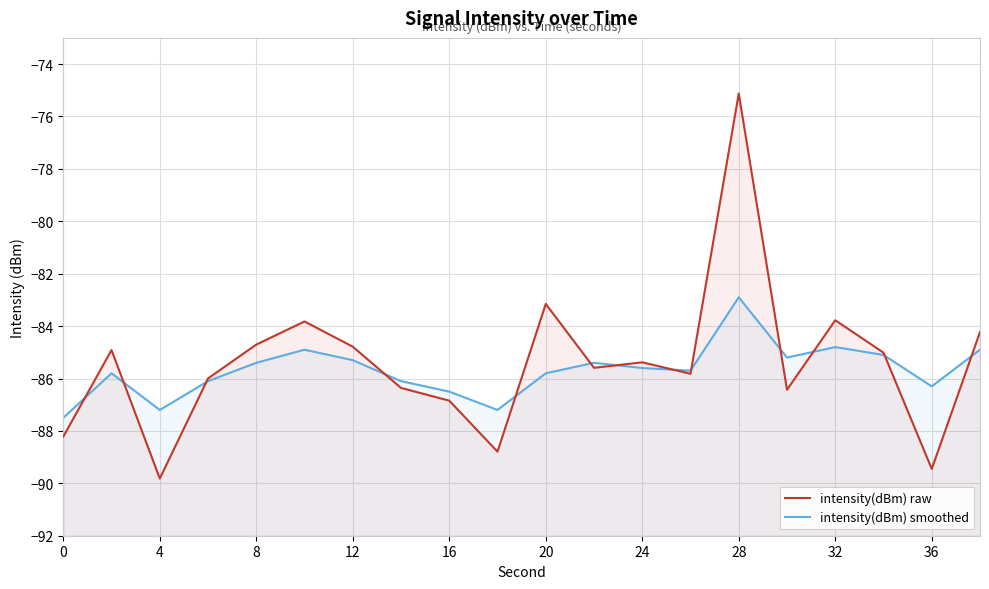

Which series has the largest total across all categories?

intensity(dBm) raw